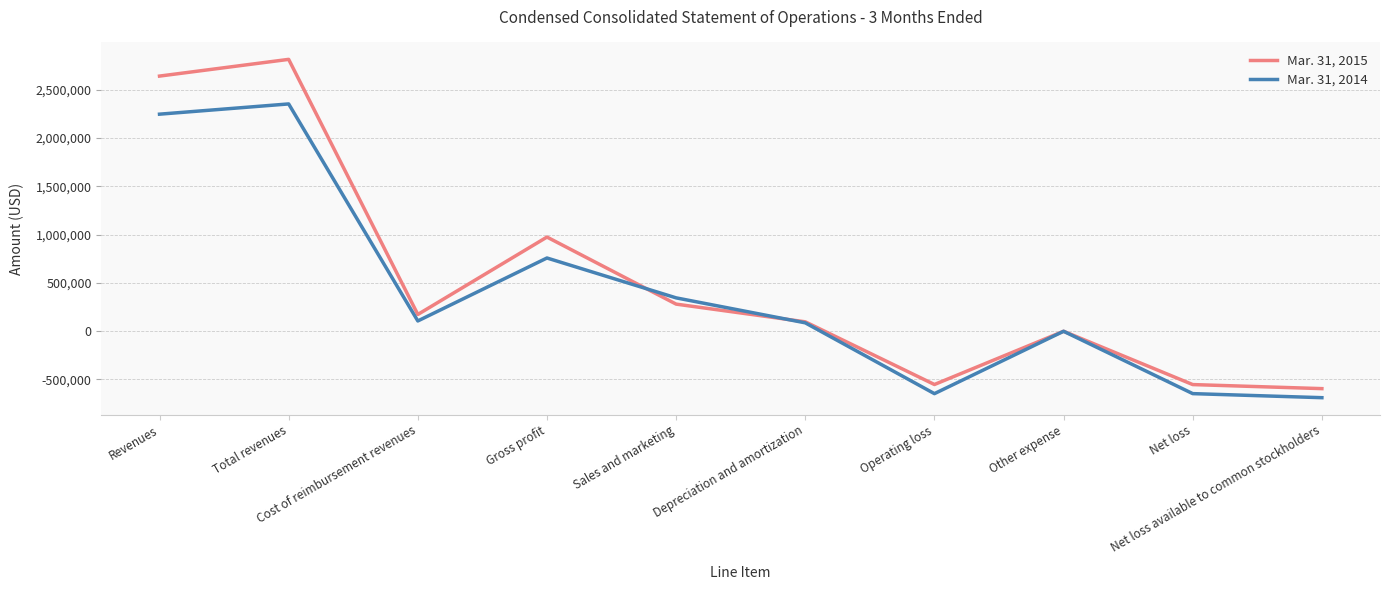

What is the difference between the Mar. 31, 2014 values at Revenues and Cost of reimbursement revenues?

2140922